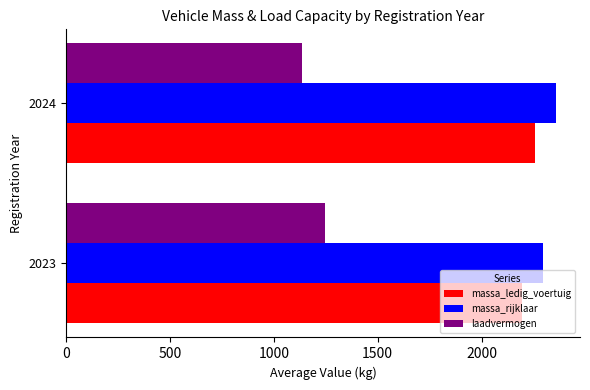

What is the spread (max minus min) of values at 2023?

1050.2